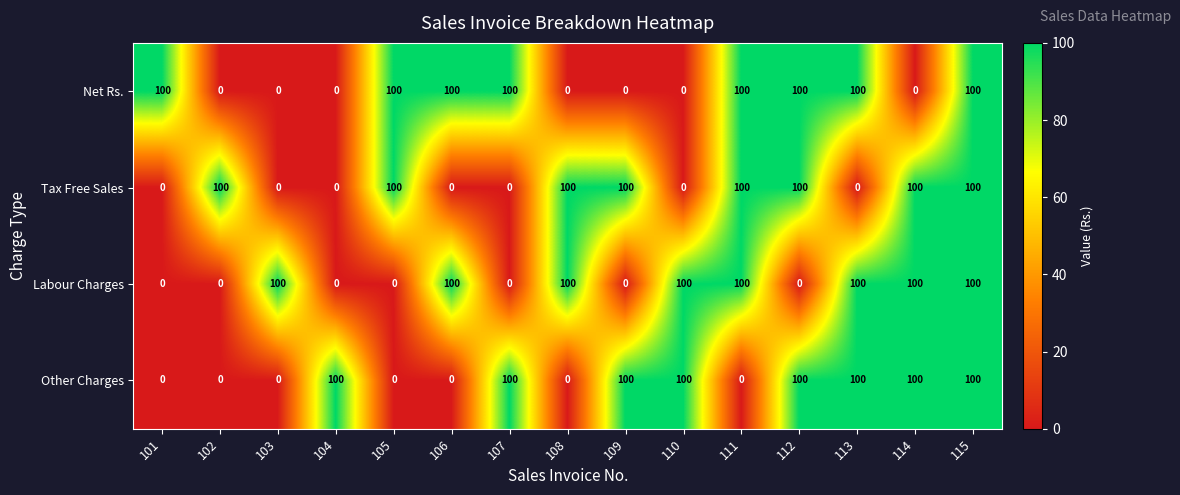

What is the difference between the highest and lowest values at 105?

100